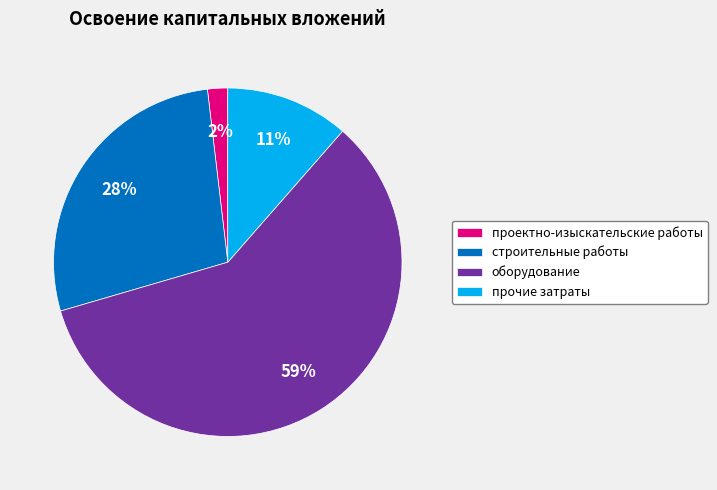

Which has a higher value, оборудование or проектно-изыскательские работы?

оборудование